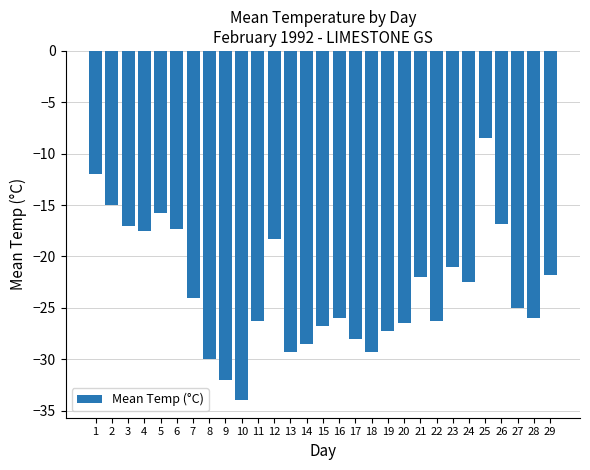

Between 6 and 22, which is larger?

6